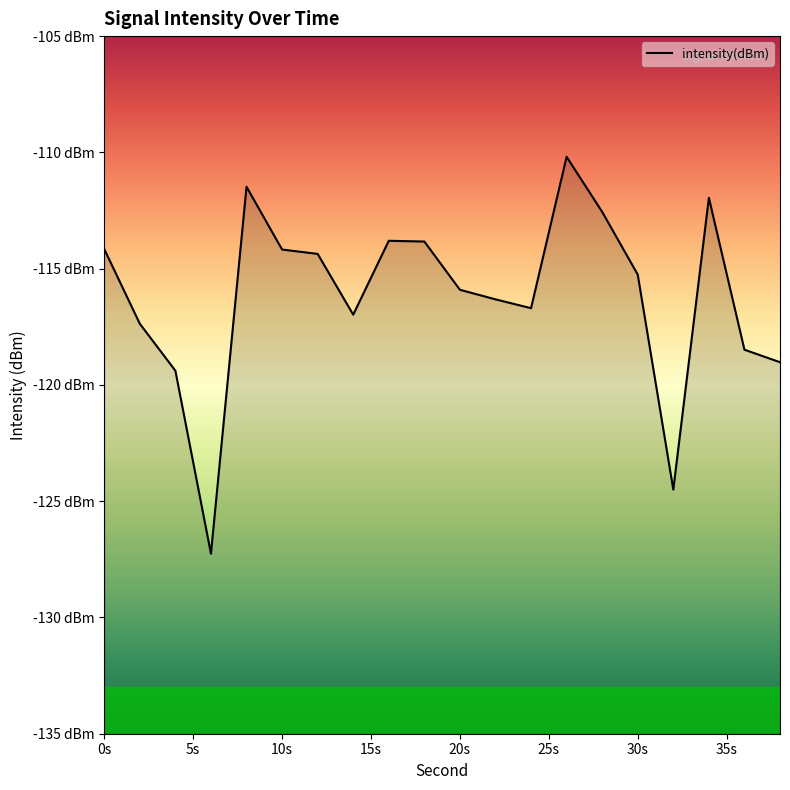

What is the sum of all values?

-2323.7